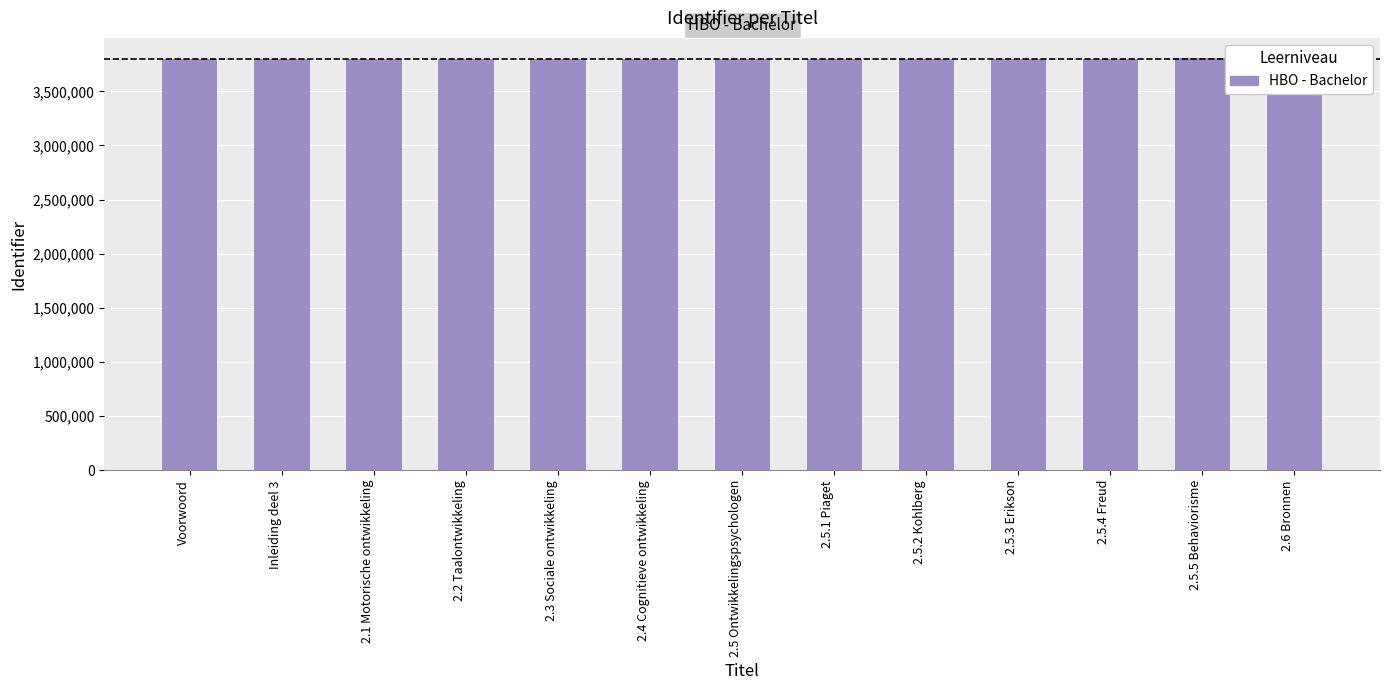

True or false: the data shows 1567808 at 2.5.1 Piaget.

False